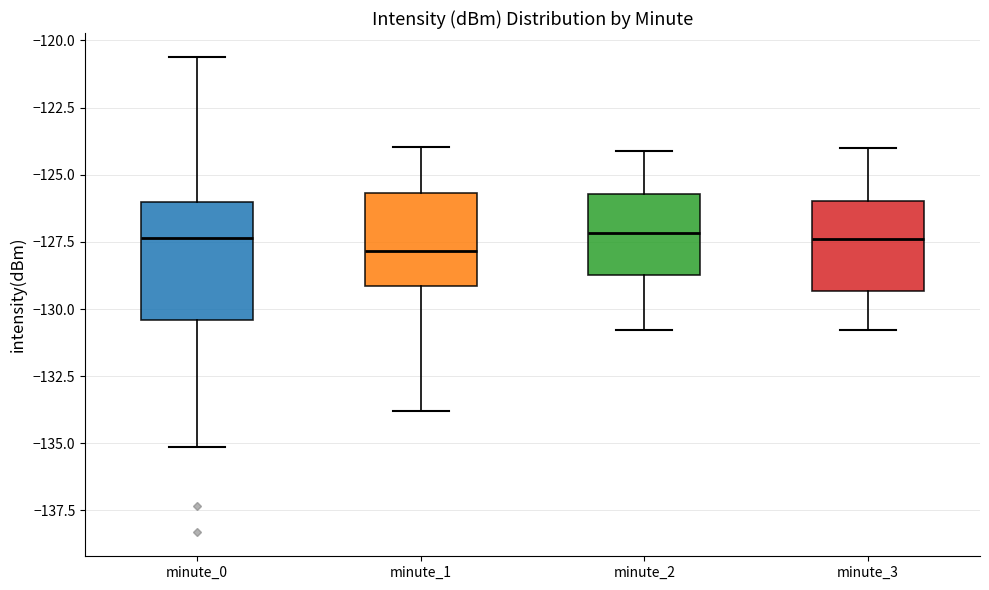

Where does the lower whisker of the box for minute_1 end on the y-axis? The values are not printed on the chart, so give them approximately, as read against the axis.

-134.0